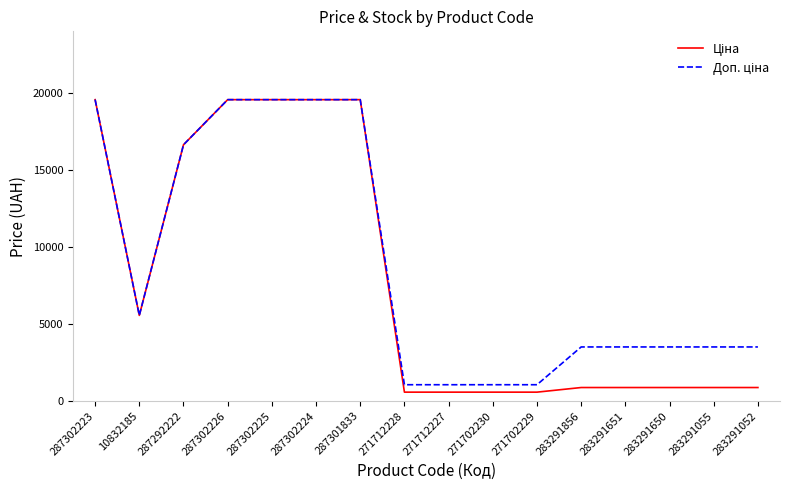

What is the difference between the highest and lowest values at 283291055?

2633.9